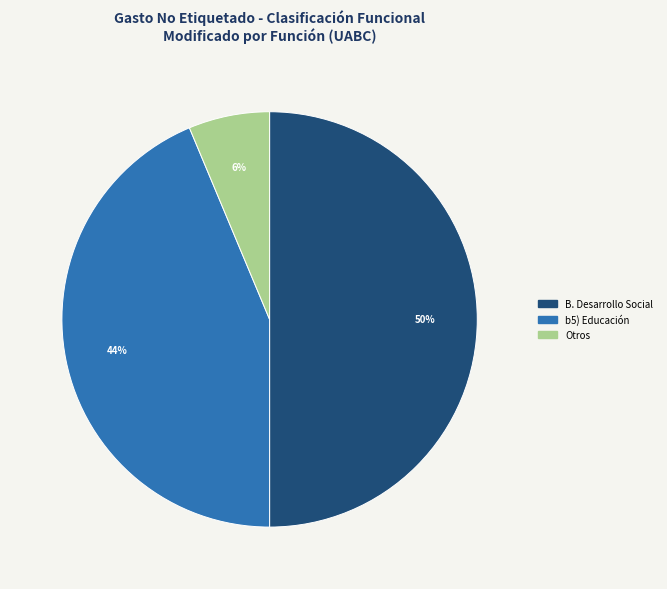

To the nearest percent, what is the average slice percentage?

33%